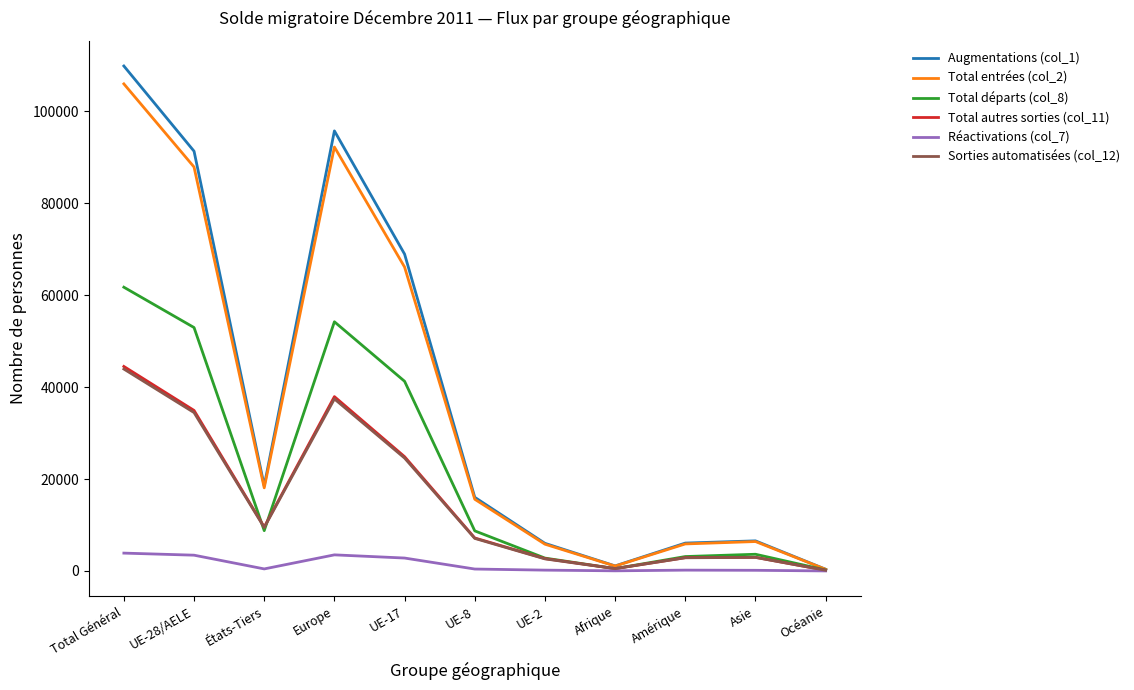

What is the minimum value shown in the chart?

11